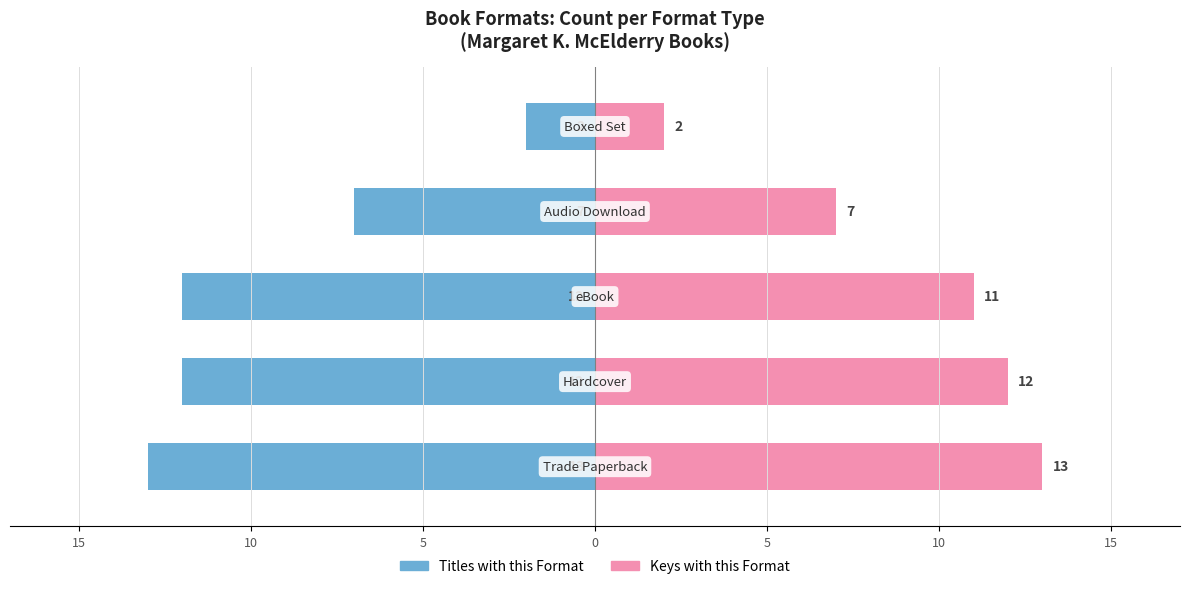

Which series changed the most between 0 and 5?

Titles with this Format